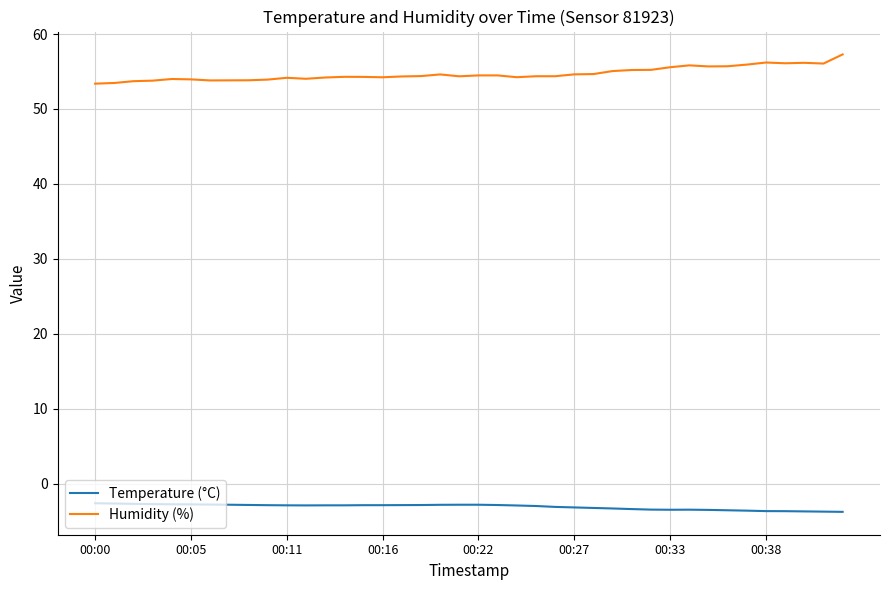

Which series has the largest total across all categories?

Humidity (%)